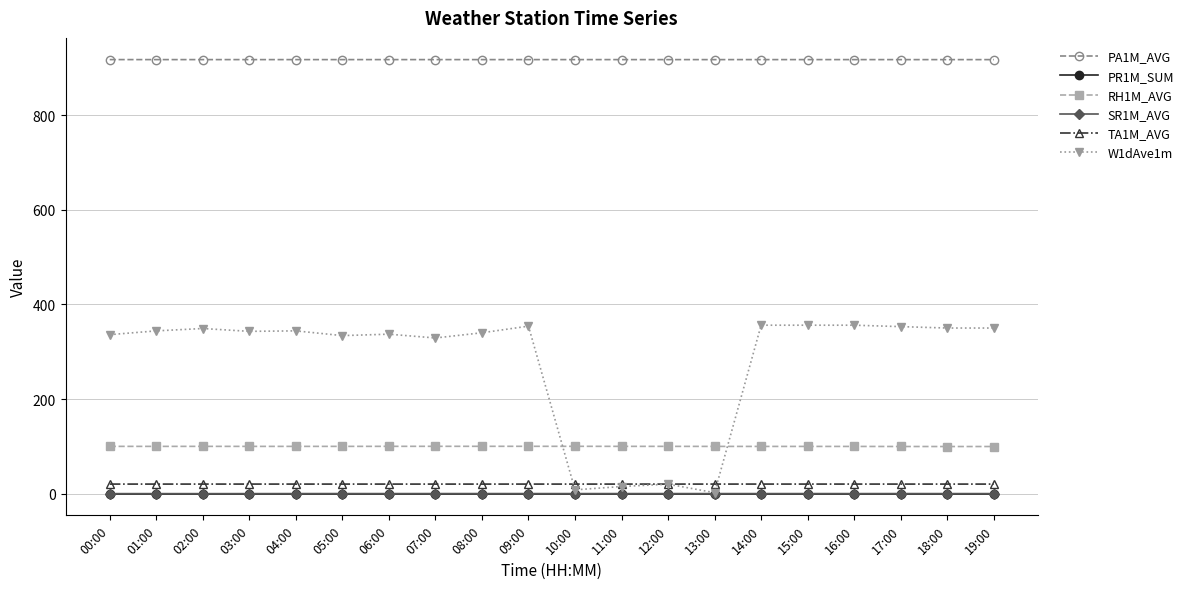

What is the greatest value displayed?

917.4